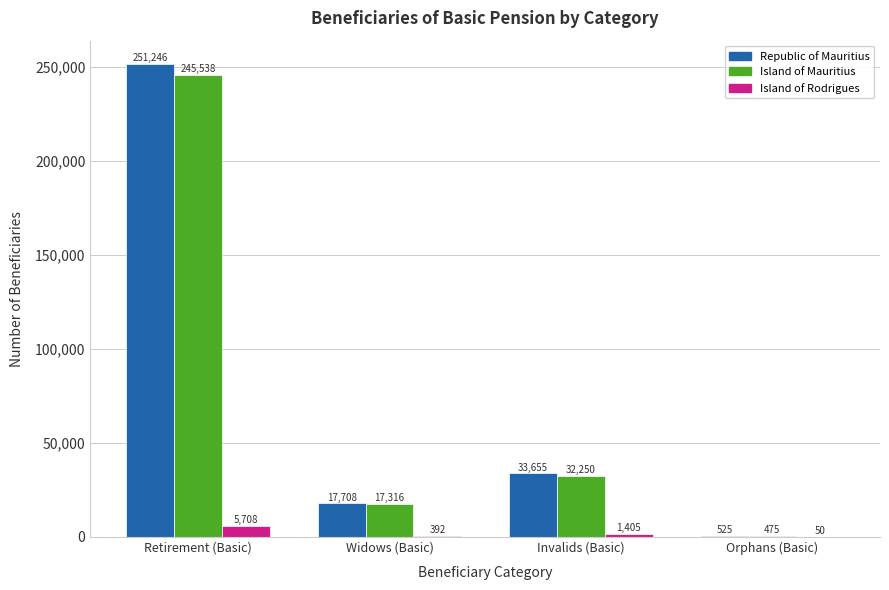

The value of Island of Mauritius at Invalids (Basic) is 32250. True or false?

True